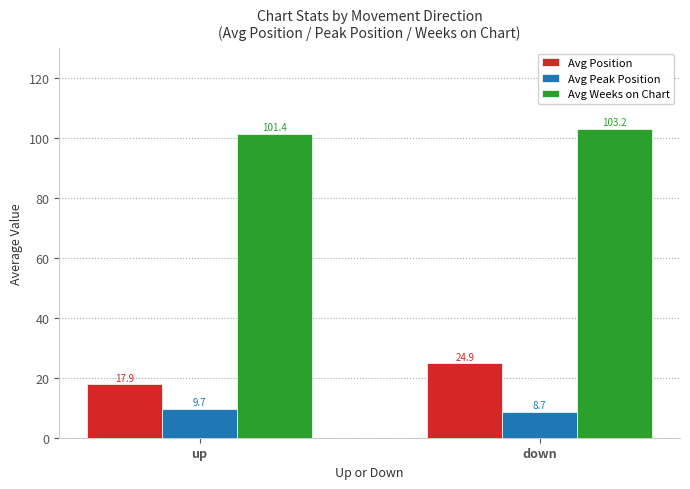

How many data points in Avg Weeks on Chart are less than 103?

1